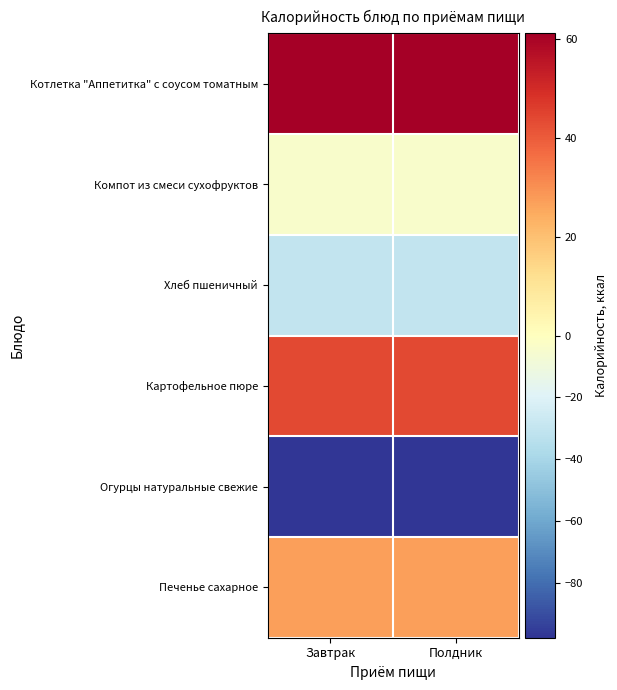

Reading left to right, transcribe all the data shown in this chart.

Котлетка "Аппетитка" с соусом томатным: Завтрак=61.1	Полдник=61.1
Компот из смеси сухофруктов: Завтрак=-4.2	Полдник=-4.2
Хлеб пшеничный: Завтрак=-30.0	Полдник=-30.0
Картофельное пюре: Завтрак=43.8	Полдник=43.8
Огурцы натуральные свежие: Завтрак=-97.6	Полдник=-97.6
Печенье сахарное: Завтрак=27.0	Полдник=27.0